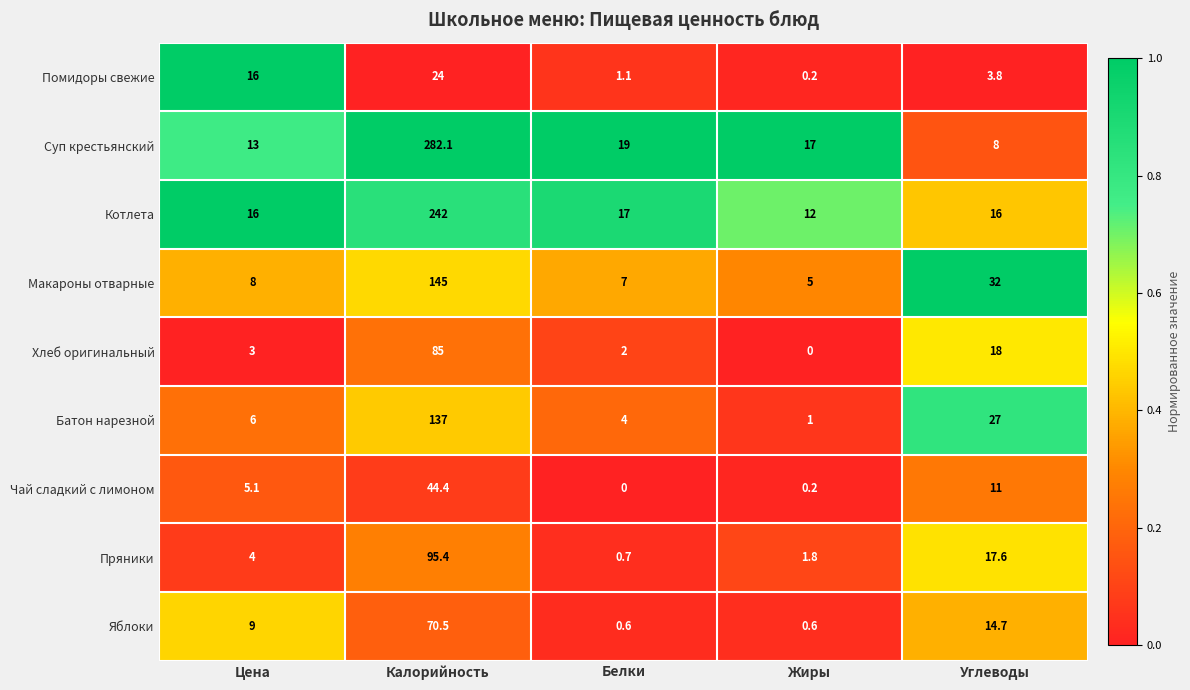

The Чай сладкий с лимоном series shows 44.4 at Калорийность. True or false?

True